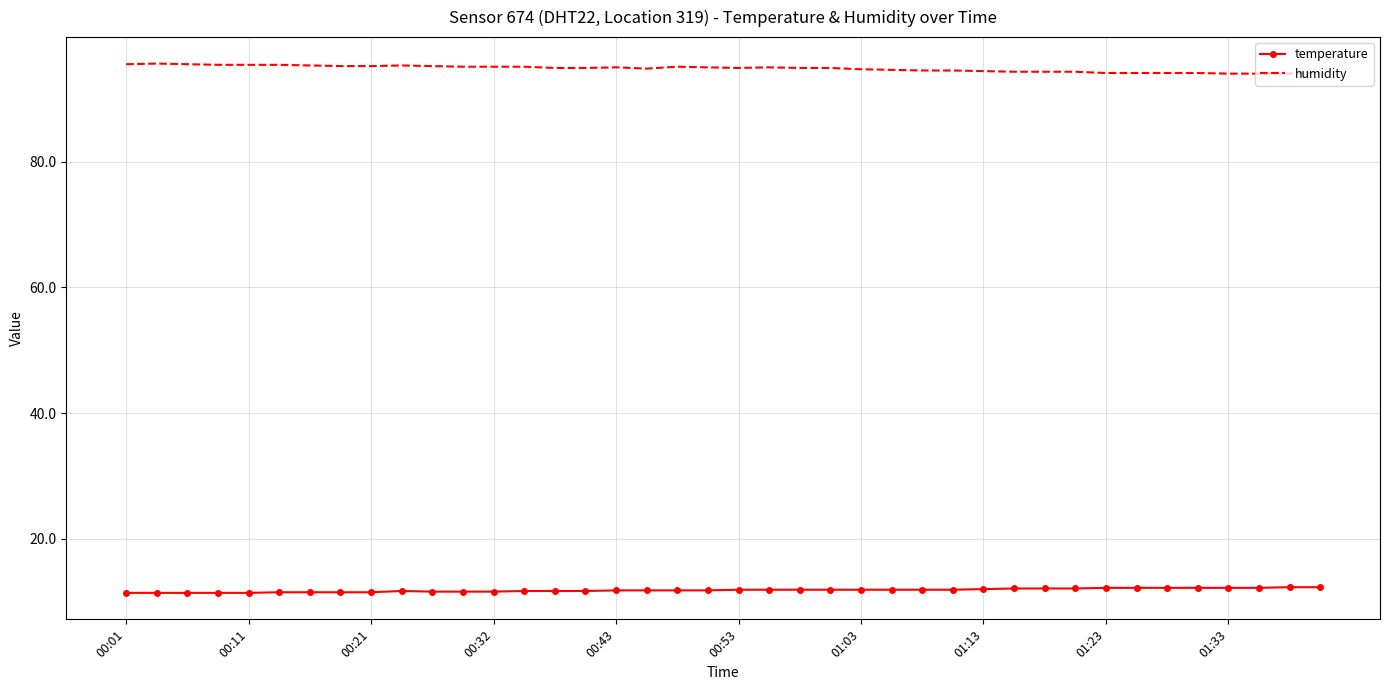

List the series in order of their peak value, lowest first.

temperature, humidity